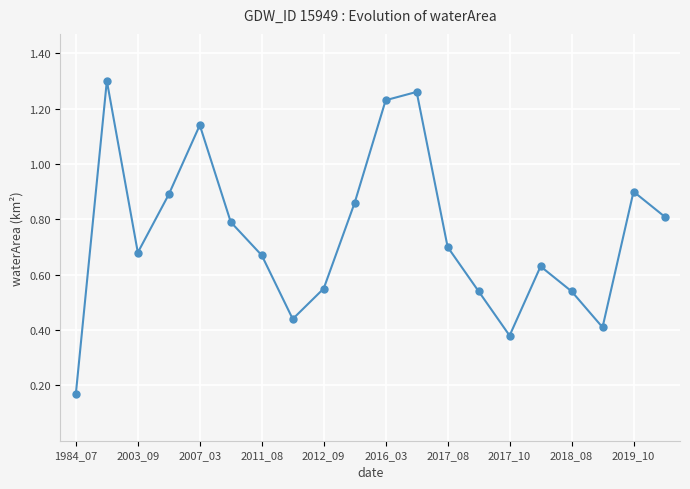

How many lines are shown in the chart?

1